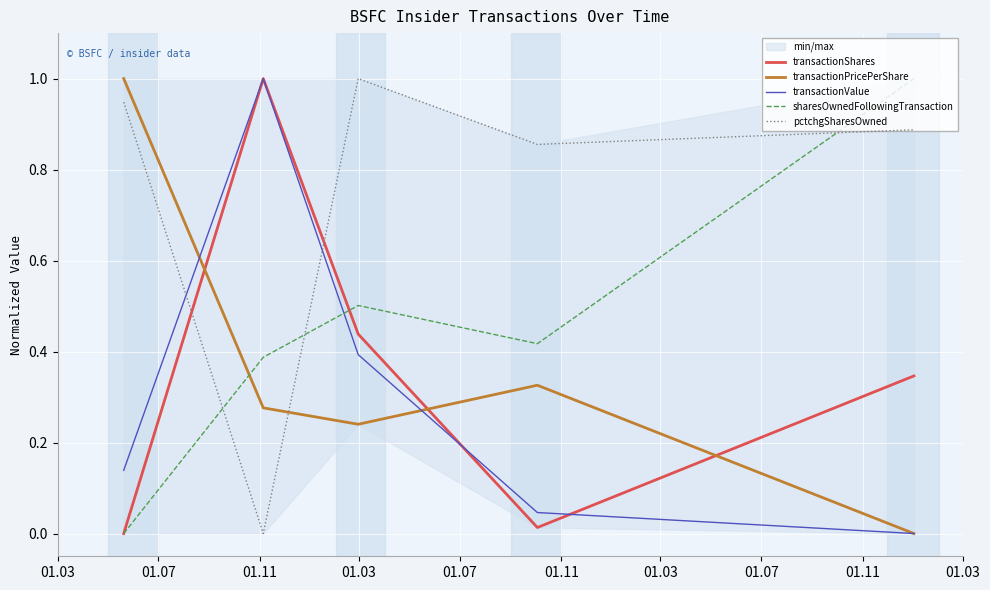

What is the value of the sharesOwnedFollowingTransaction point at the 2nd from the left?

0.4